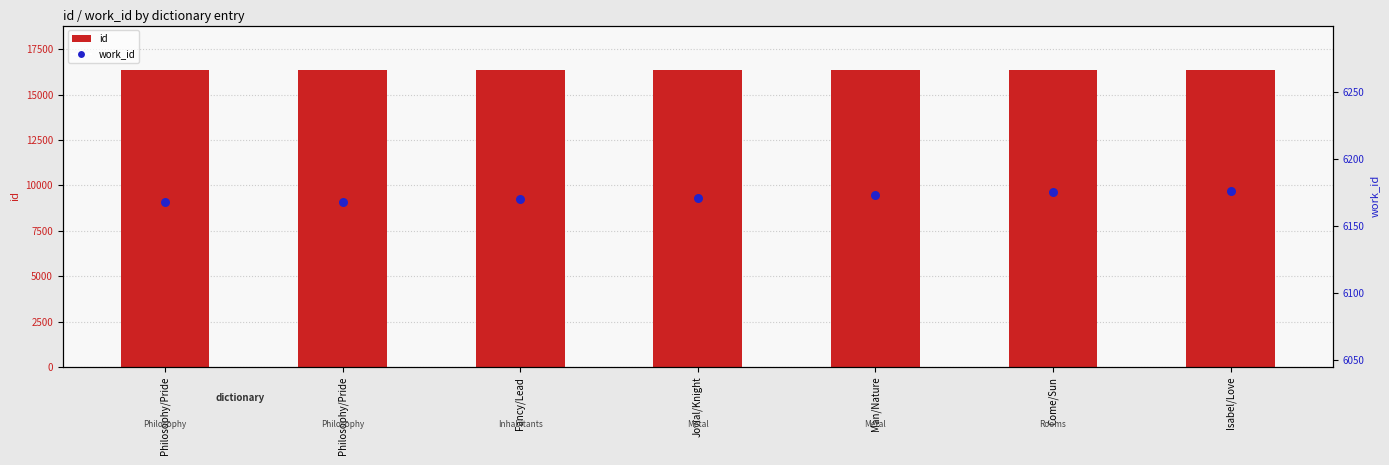

Is the value of id at Jovial/Knight greater than the value of work_id at Jovial/Knight?

Yes